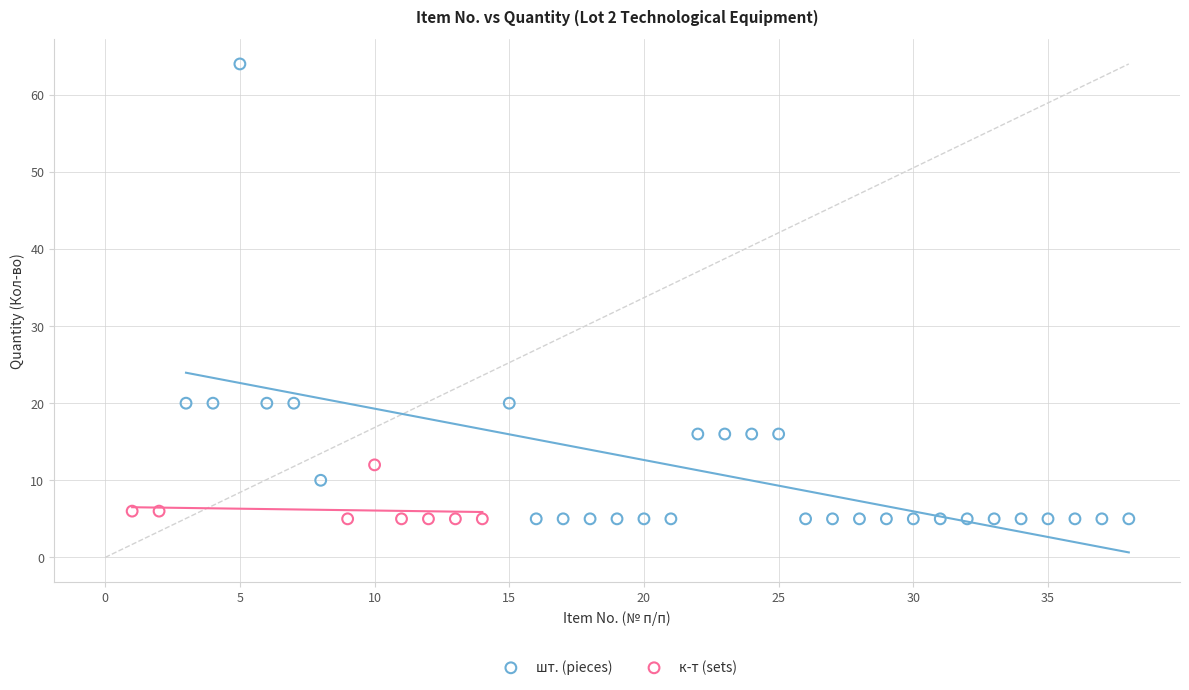

Which series has the widest spread of Y values?

шт. (pieces)